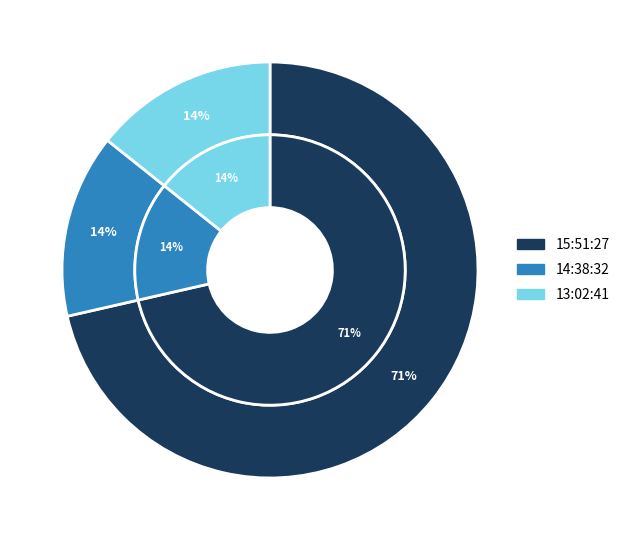

Which category accounts for the majority?

15:51:27